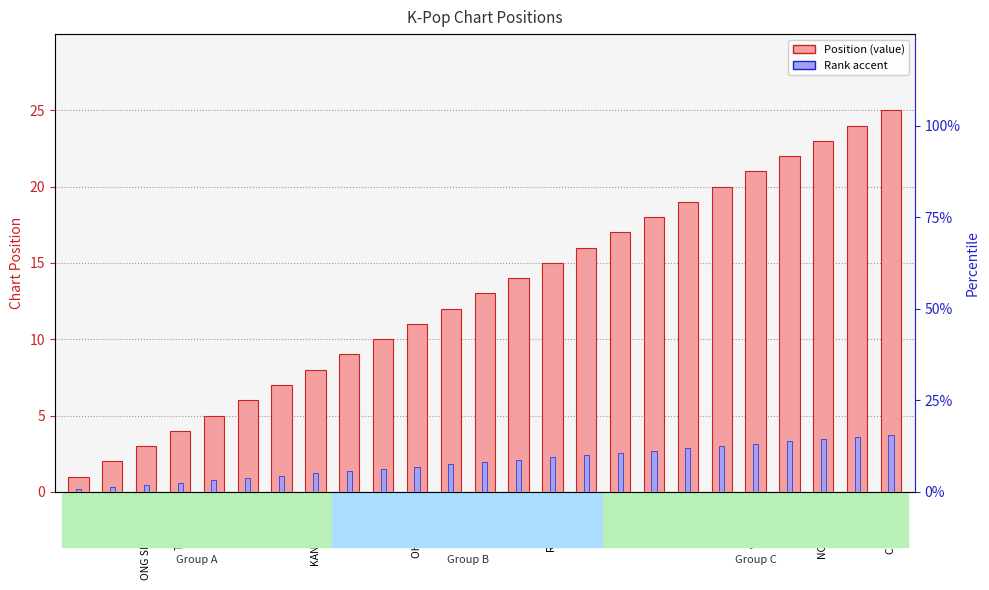

Rank the series by their maximum value, from lowest to highest.

Rank accent, Position (chart rank)